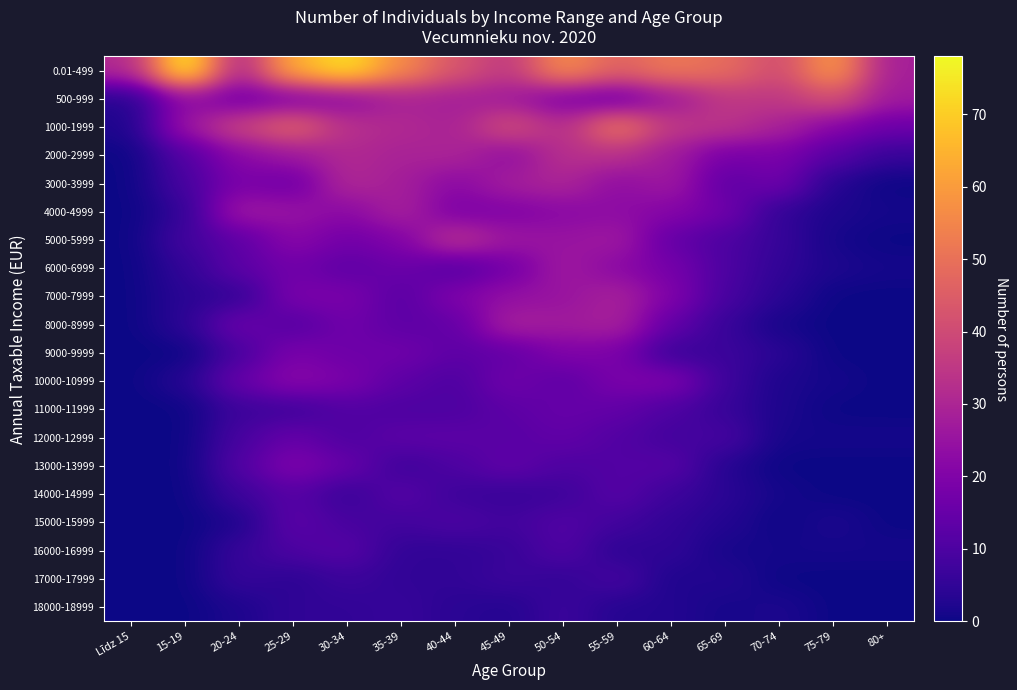

At how many categories does at least one series exceed 9?

15